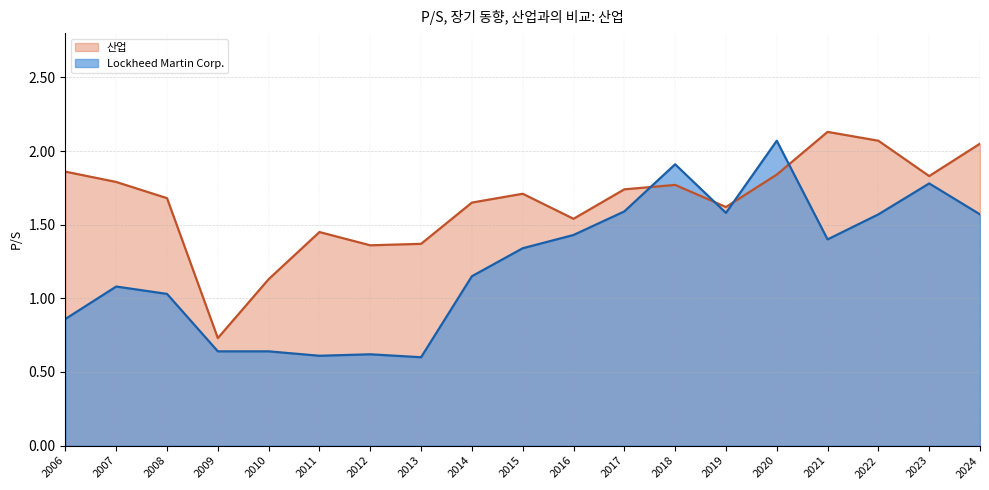

Which series has the largest total across all categories?

산업